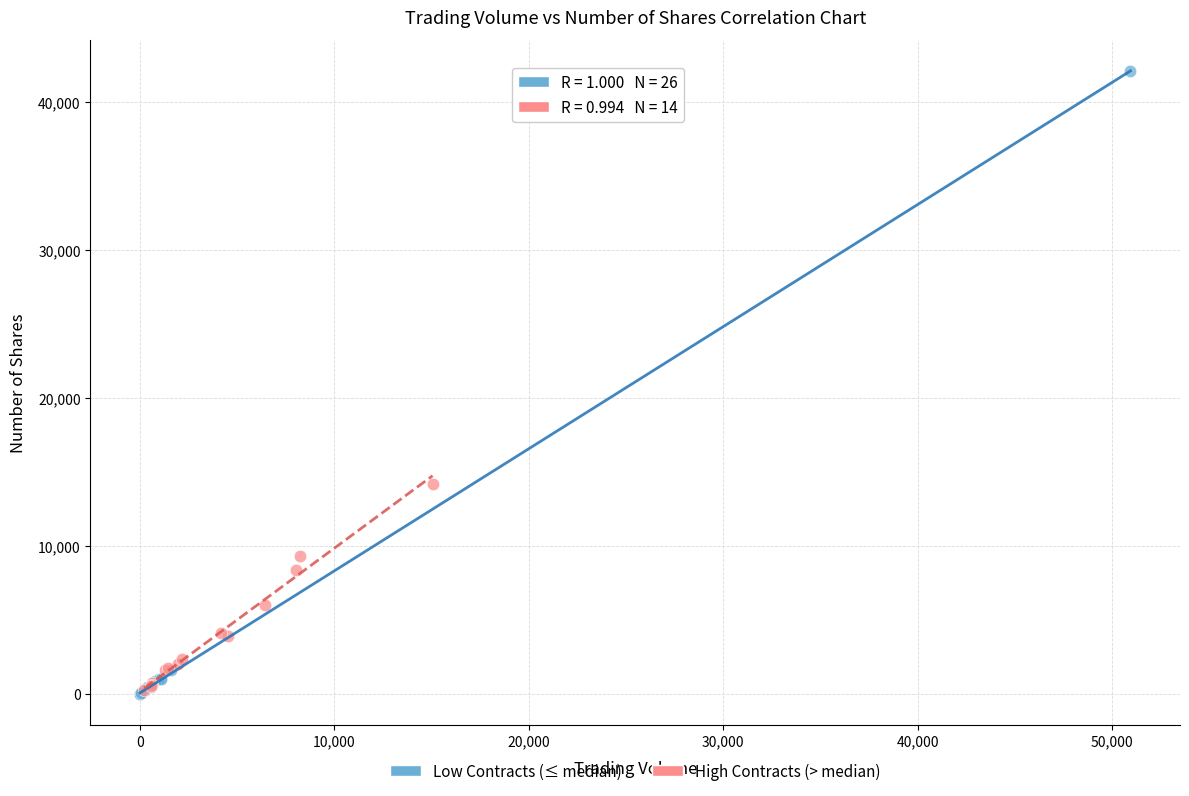

Which series has the widest spread of Y values?

Low Contracts (≤ median)